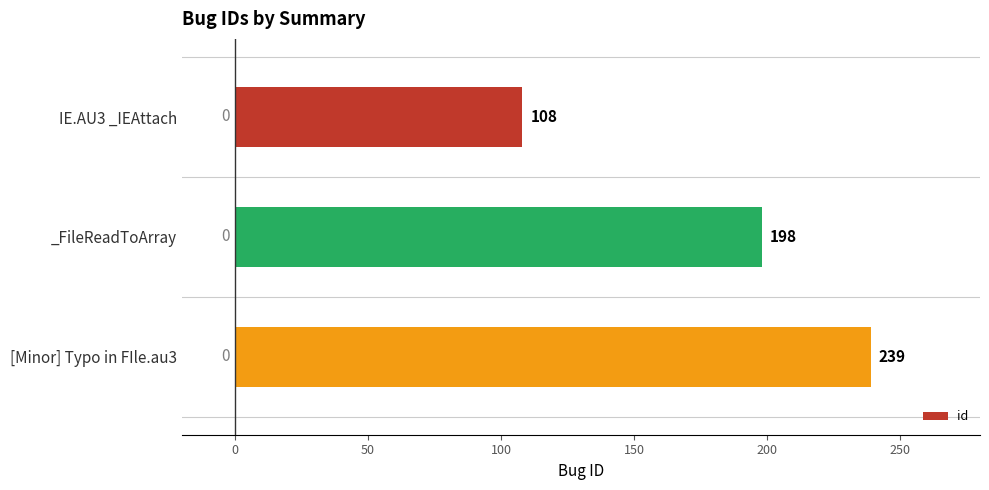

What is the difference between the maximum and minimum values?

131